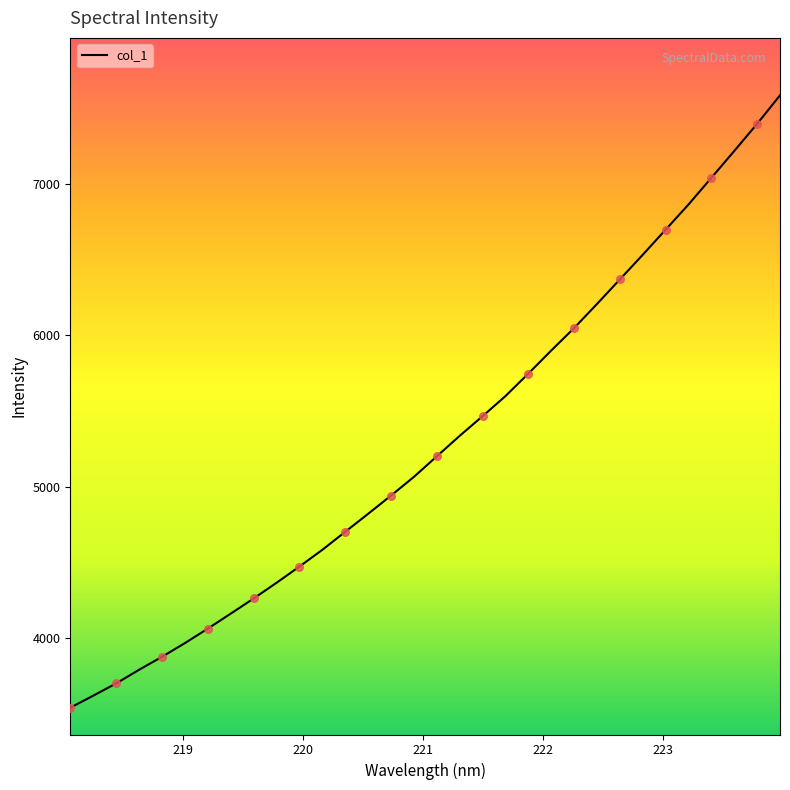

What is the minimum value shown in the chart?

3541.0